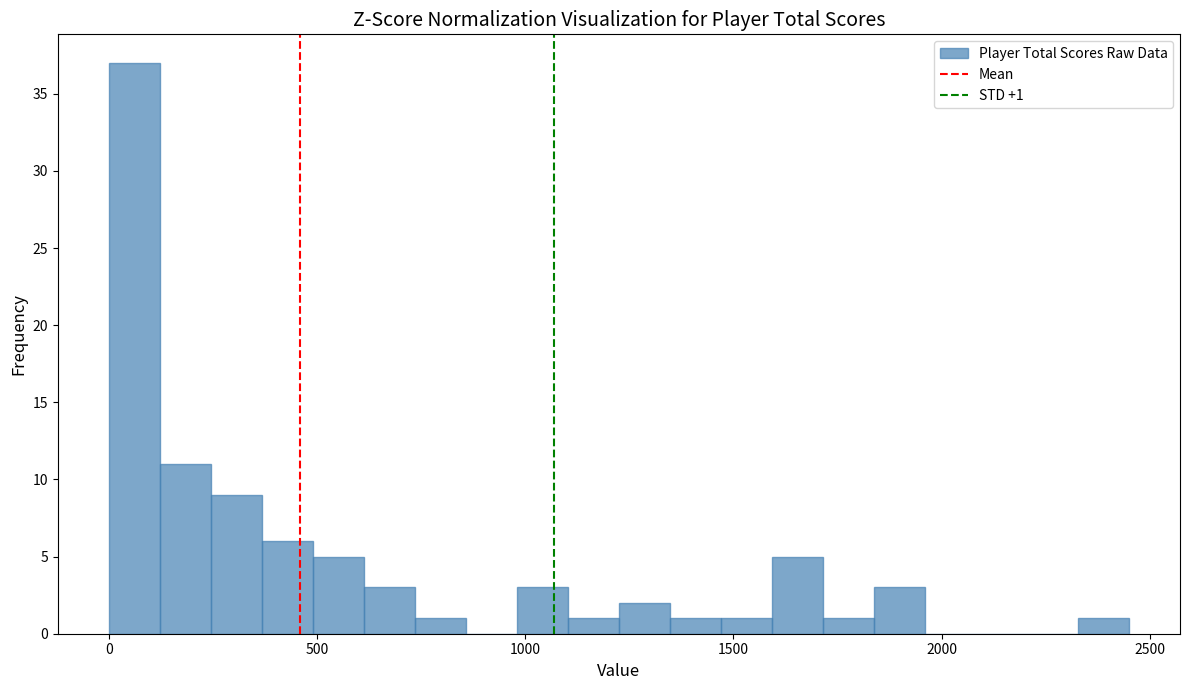

Around what value on the x-axis is the tallest bar? Give the approximate position of its centre, as read against the axis.

50